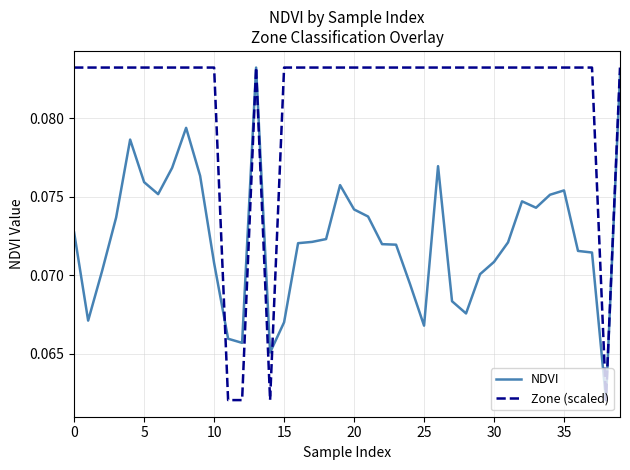

How many lines are shown in the chart?

2